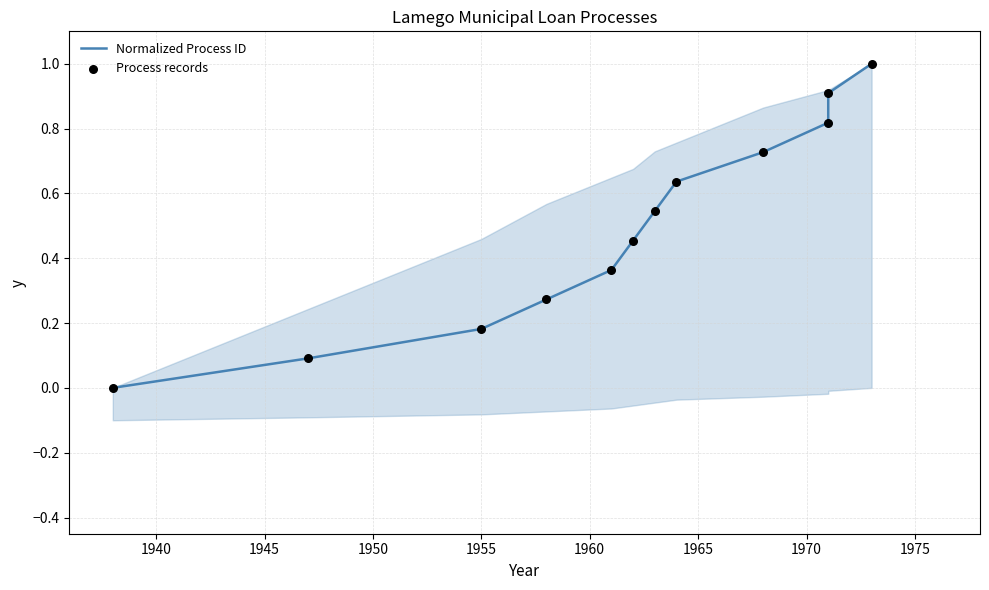

Which series has the largest total across all categories?

Normalized Process ID